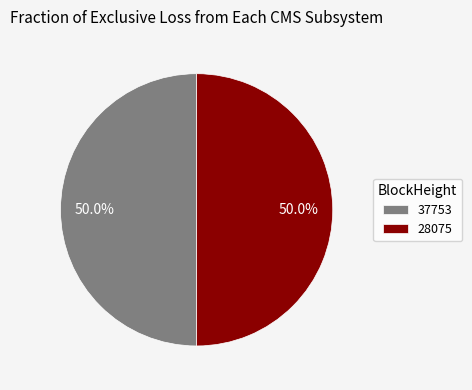

Count the number of slices in the pie.

2